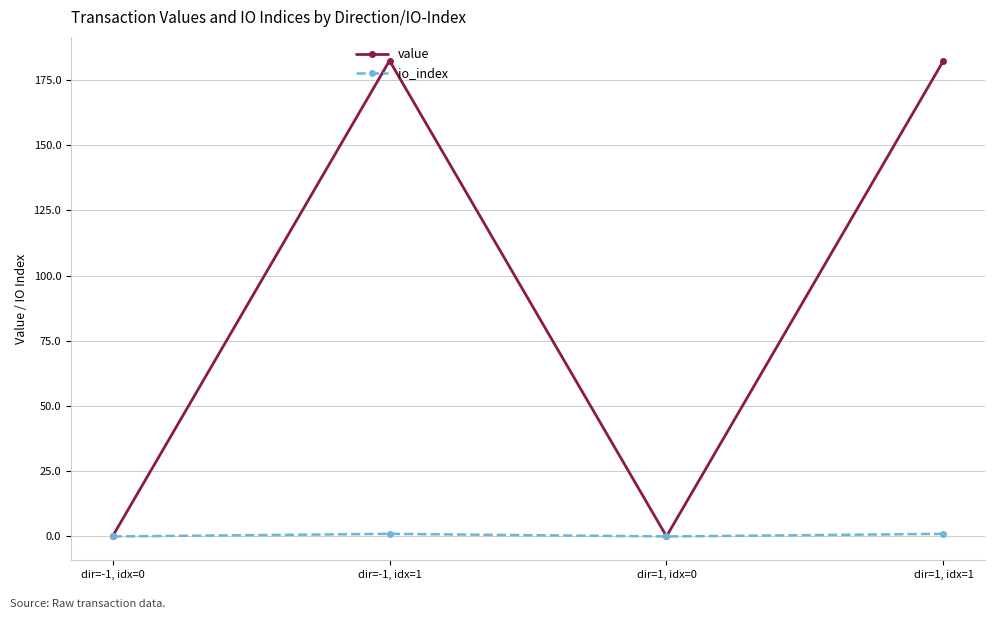

True or false: io_index has a value of 0.0 at dir=-1, idx=0.

True